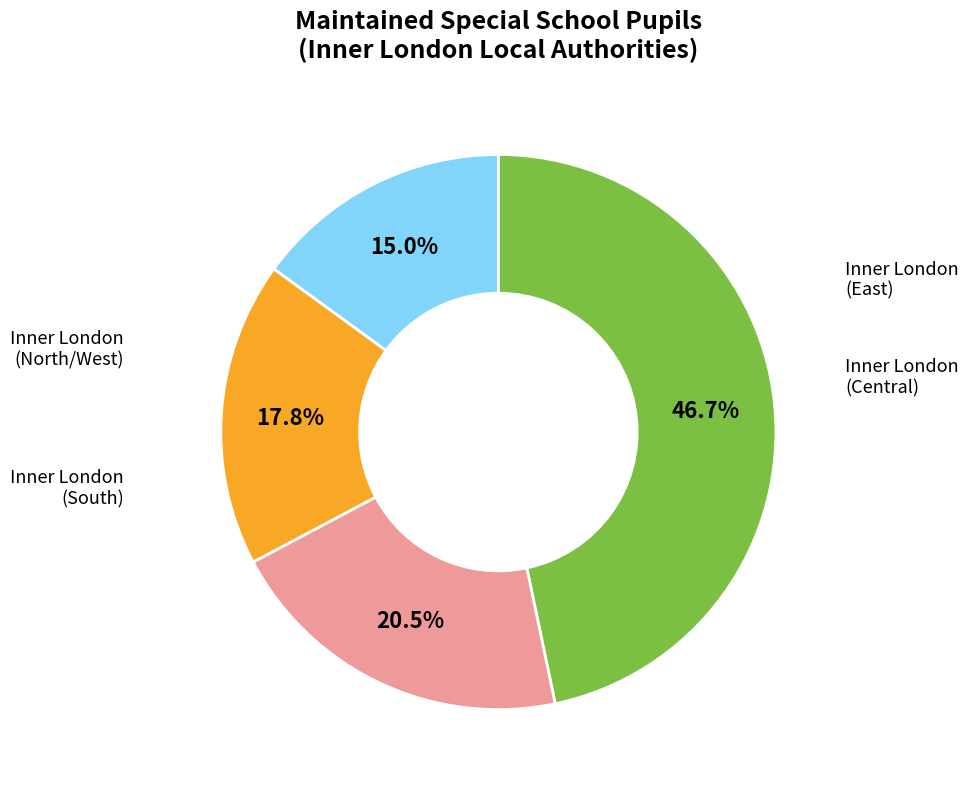

Does any single category account for the majority?

No